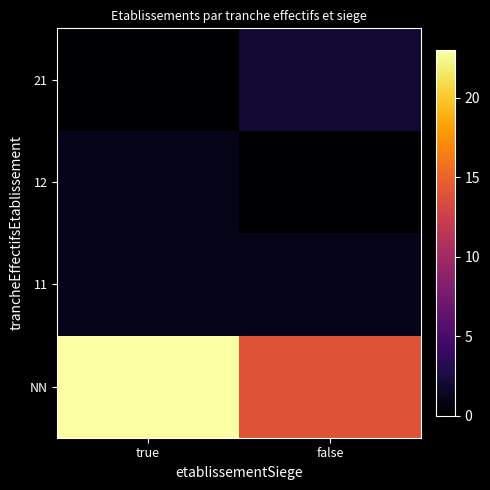

Reading right to left, list all the values displayed in this chart.

NN: false=14	true=23
11: false=1	true=1
12: false=0	true=1
21: false=2	true=0